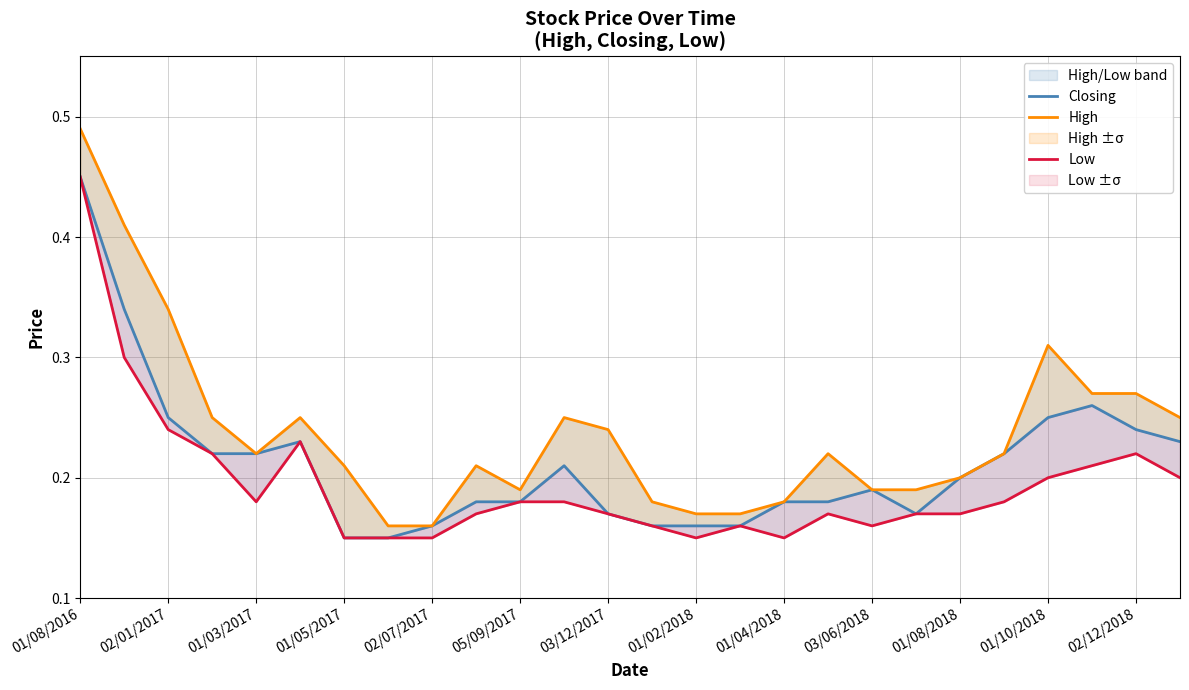

The value of Closing at 05/09/2017 is 0.4. True or false?

False